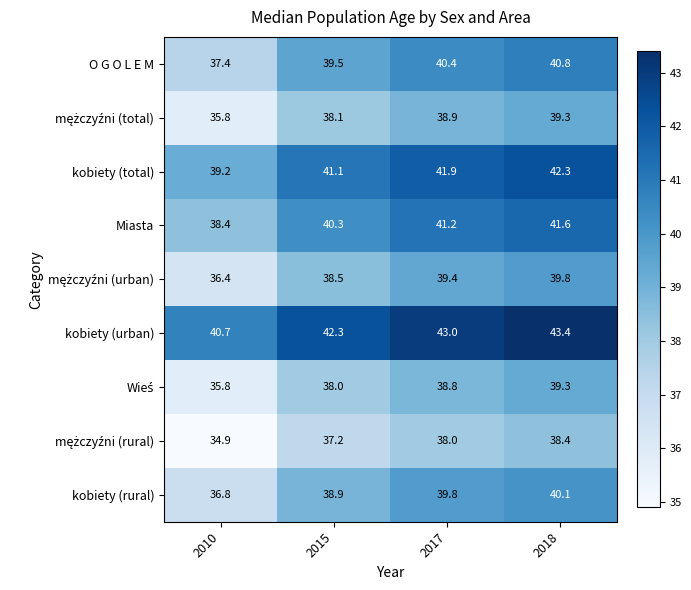

List the labels in order of Miasta value, largest first.

2018, 2017, 2015, 2010